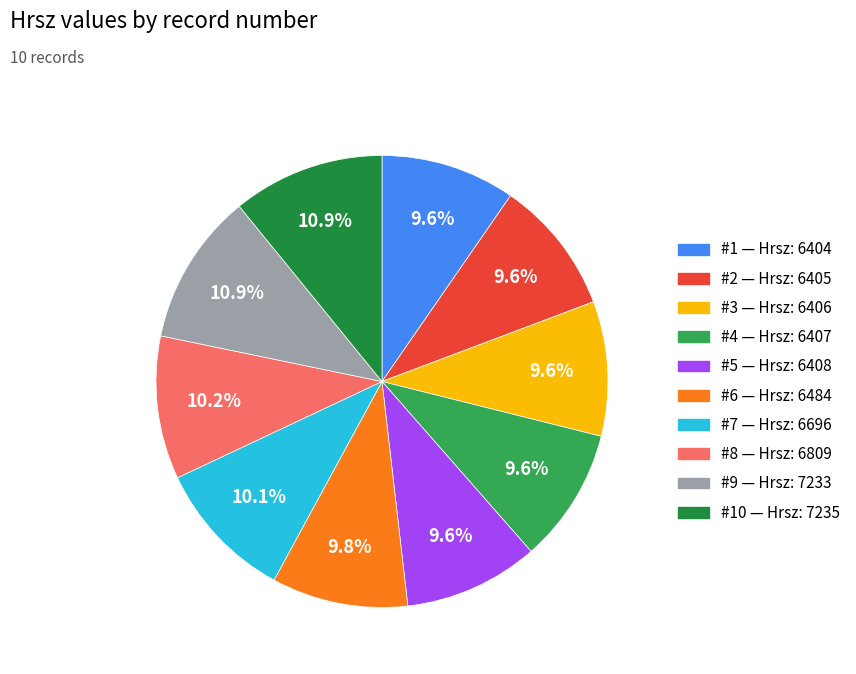

Does any single category account for the majority?

No